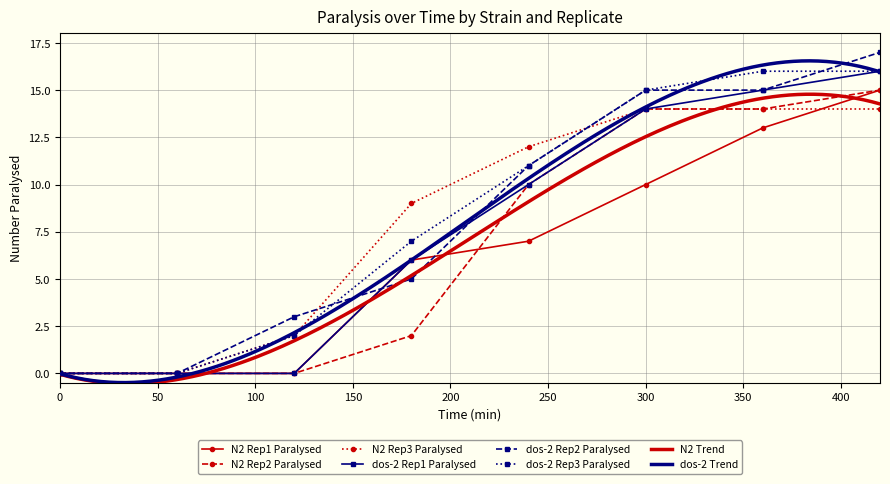

What is the value of the dos-2 Rep2 Paralysed point at the 8th from the left?

17